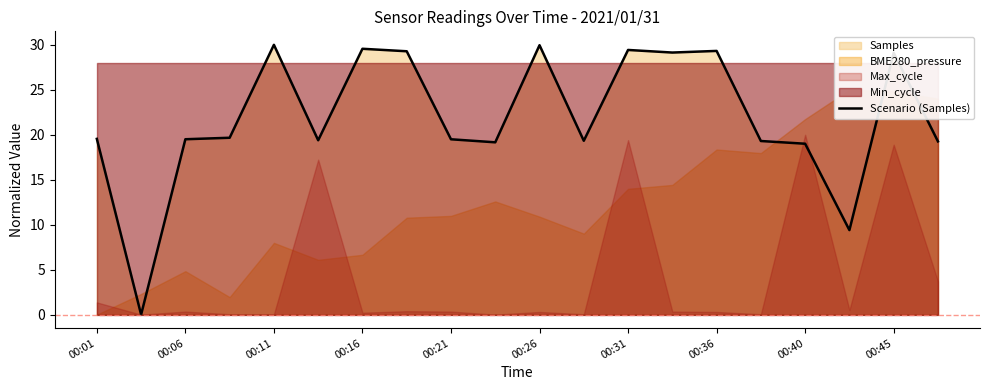

The Scenario (Samples) series shows 30.0 at 00:11. True or false?

True